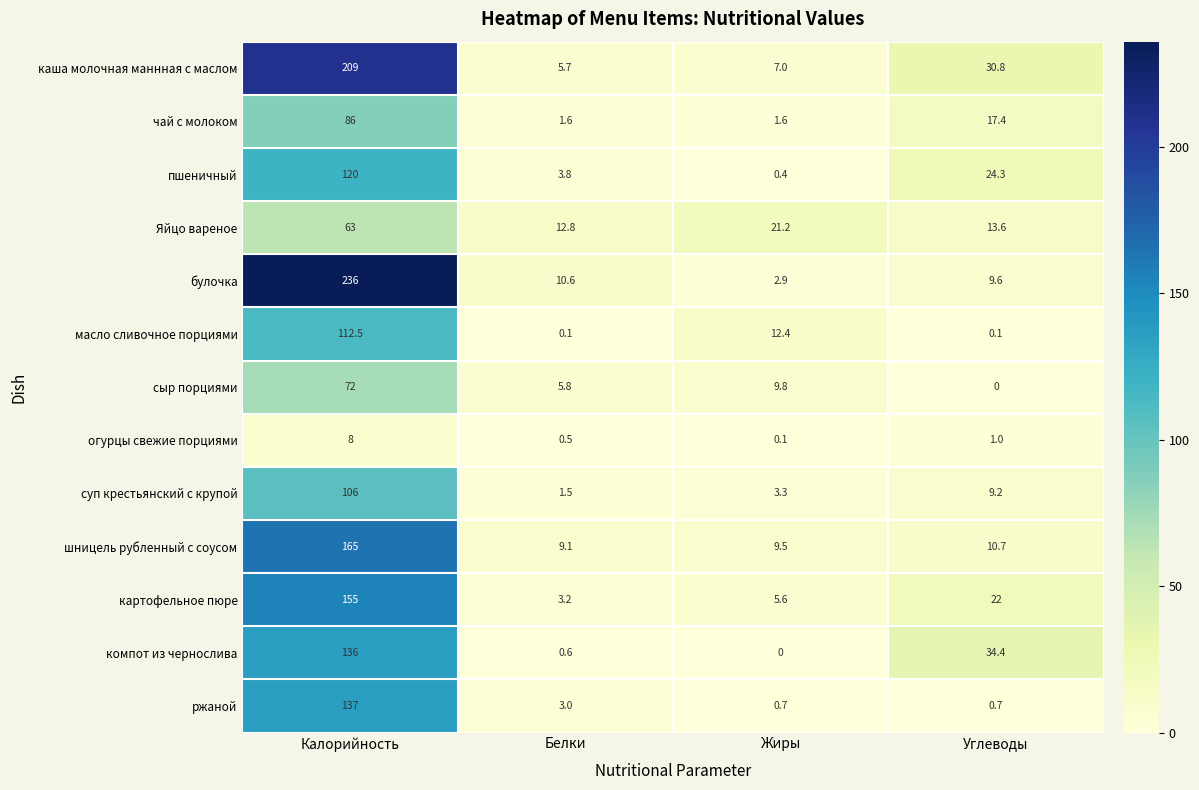

What is the difference between the maximum and minimum values in the масло сливочное порциями series?

112.4